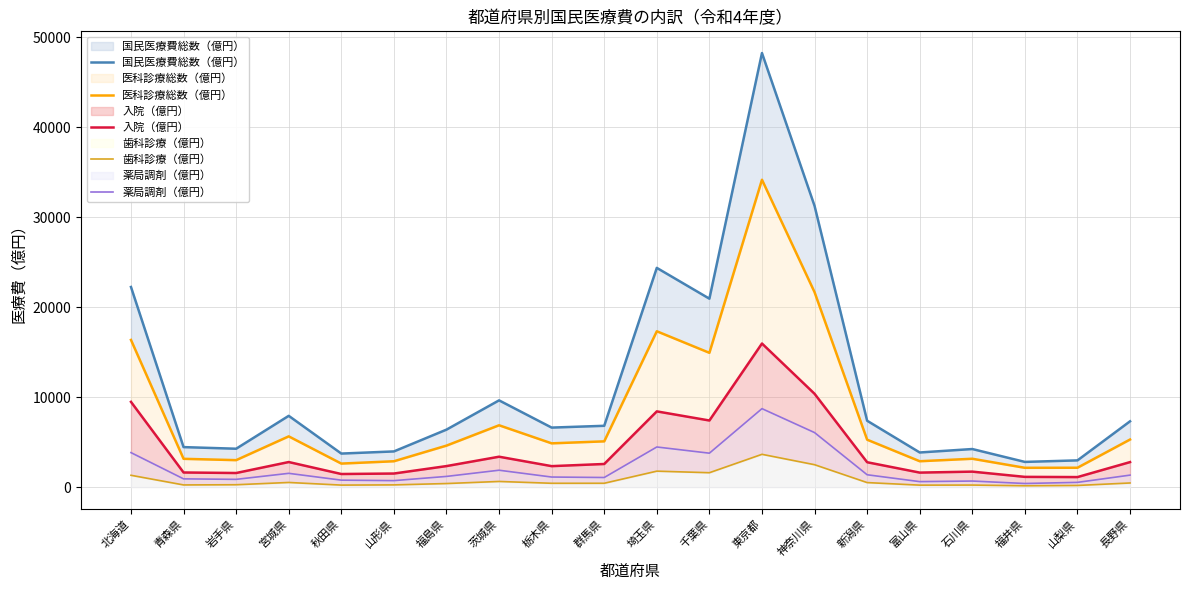

What is the difference between the maximum and second lowest values in the 国民医療費総数（億円） series?

45251